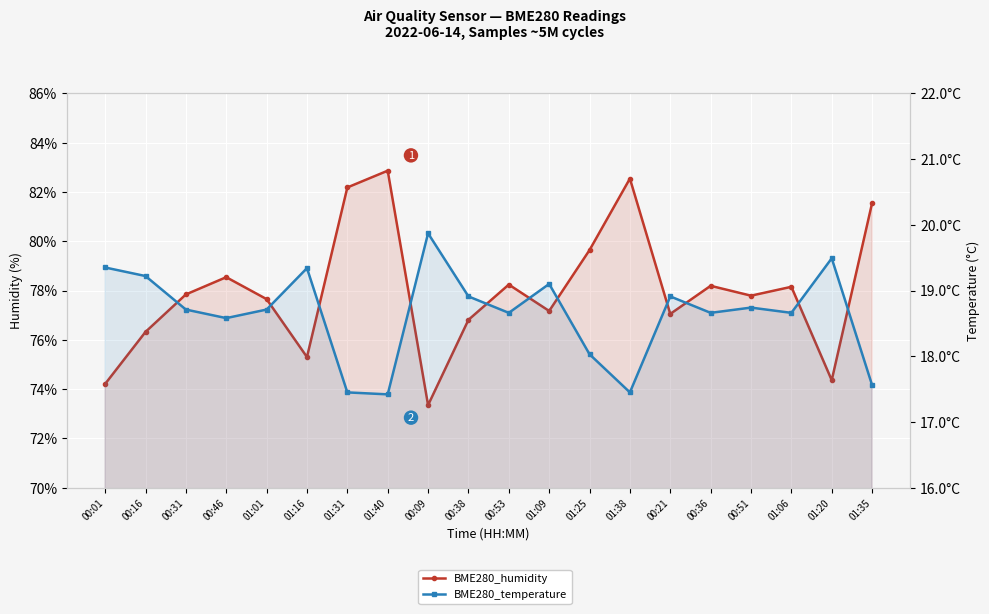

True or false: BME280_humidity and BME280_temperature cross at least once.

False